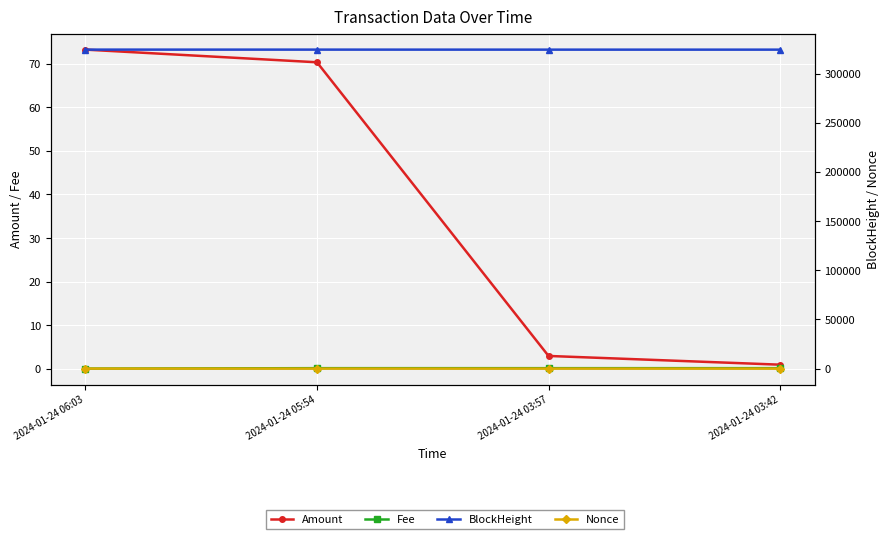

Count the Nonce values in the range 1 to 3.

3